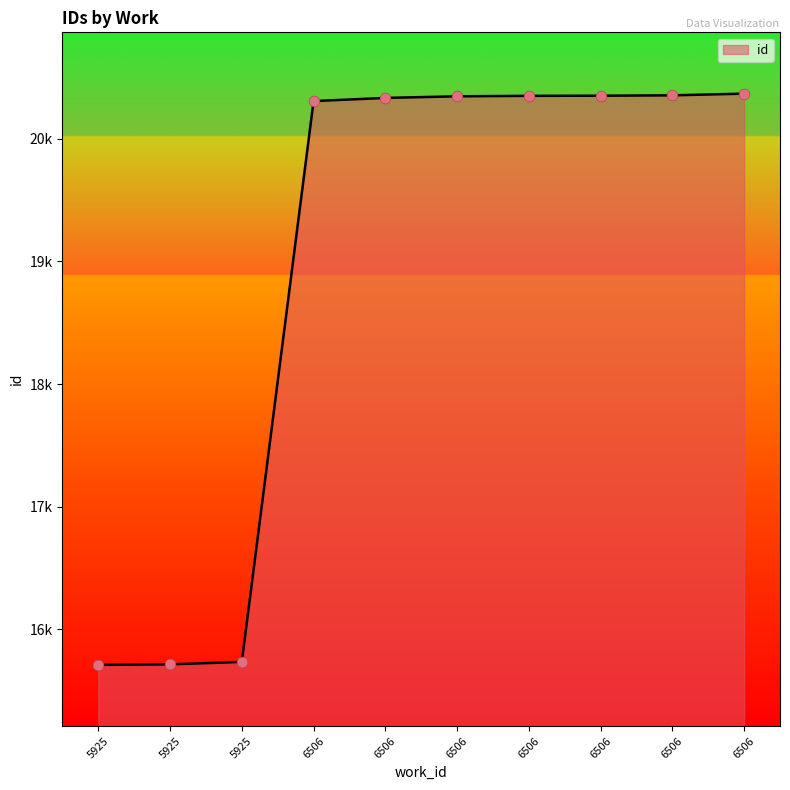

What is the change in value from 6506 to 6506?

+26